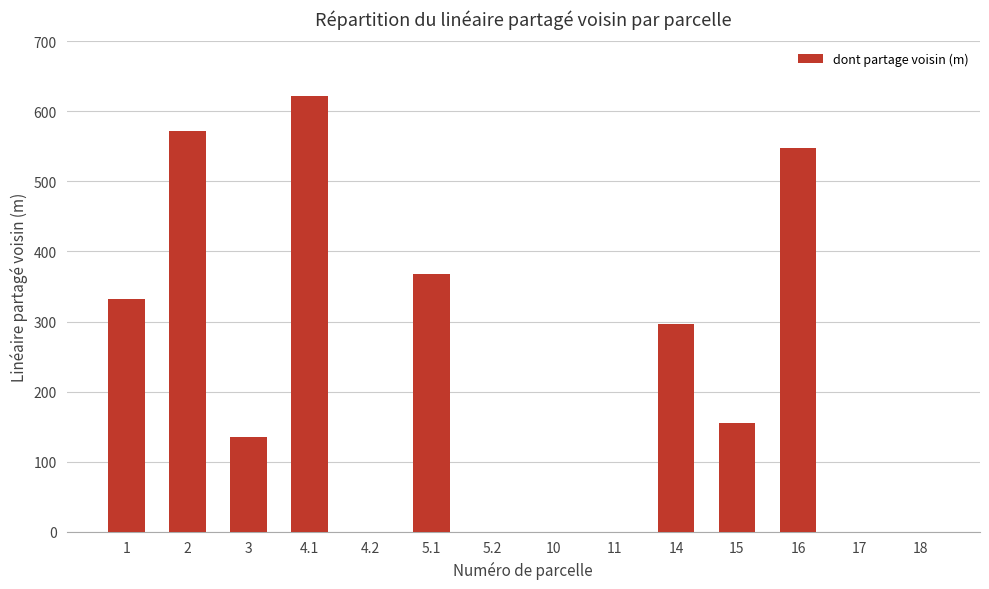

How many categories are shown in the chart?

14